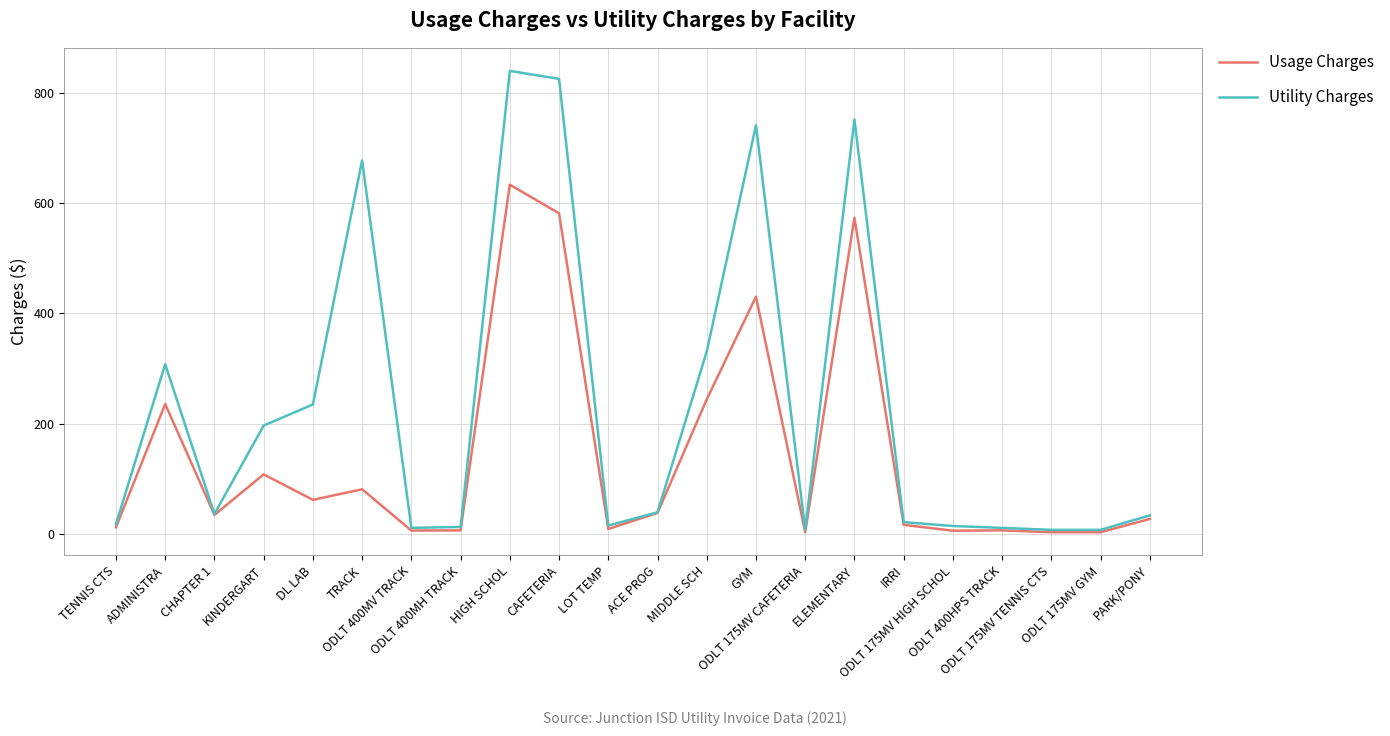

How many values in the Utility Charges series are below 35?

11